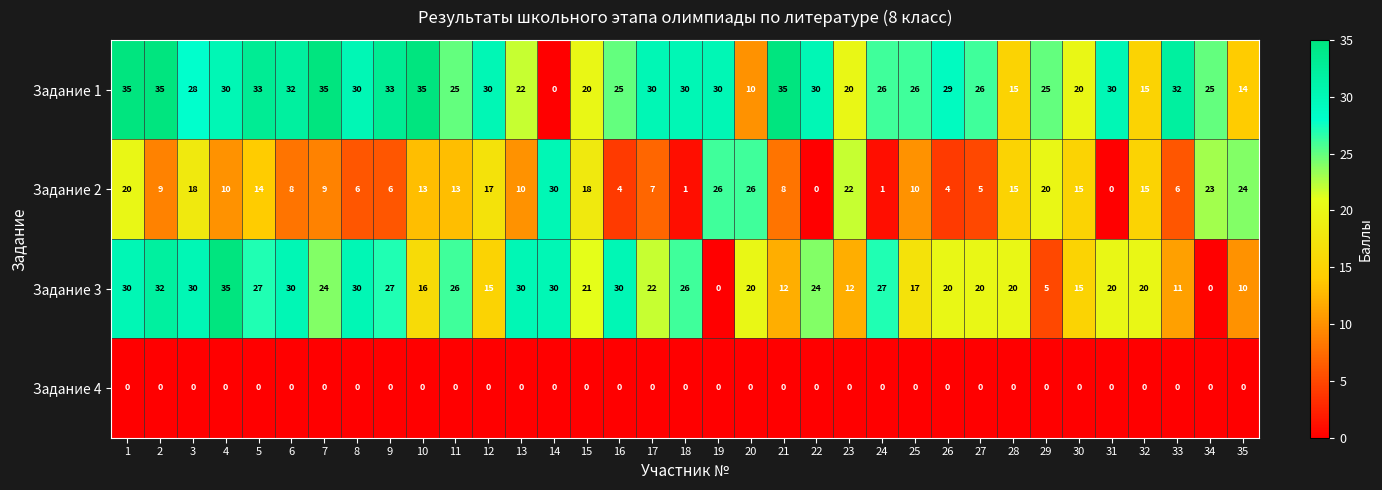

What is the maximum value shown in the chart?

35